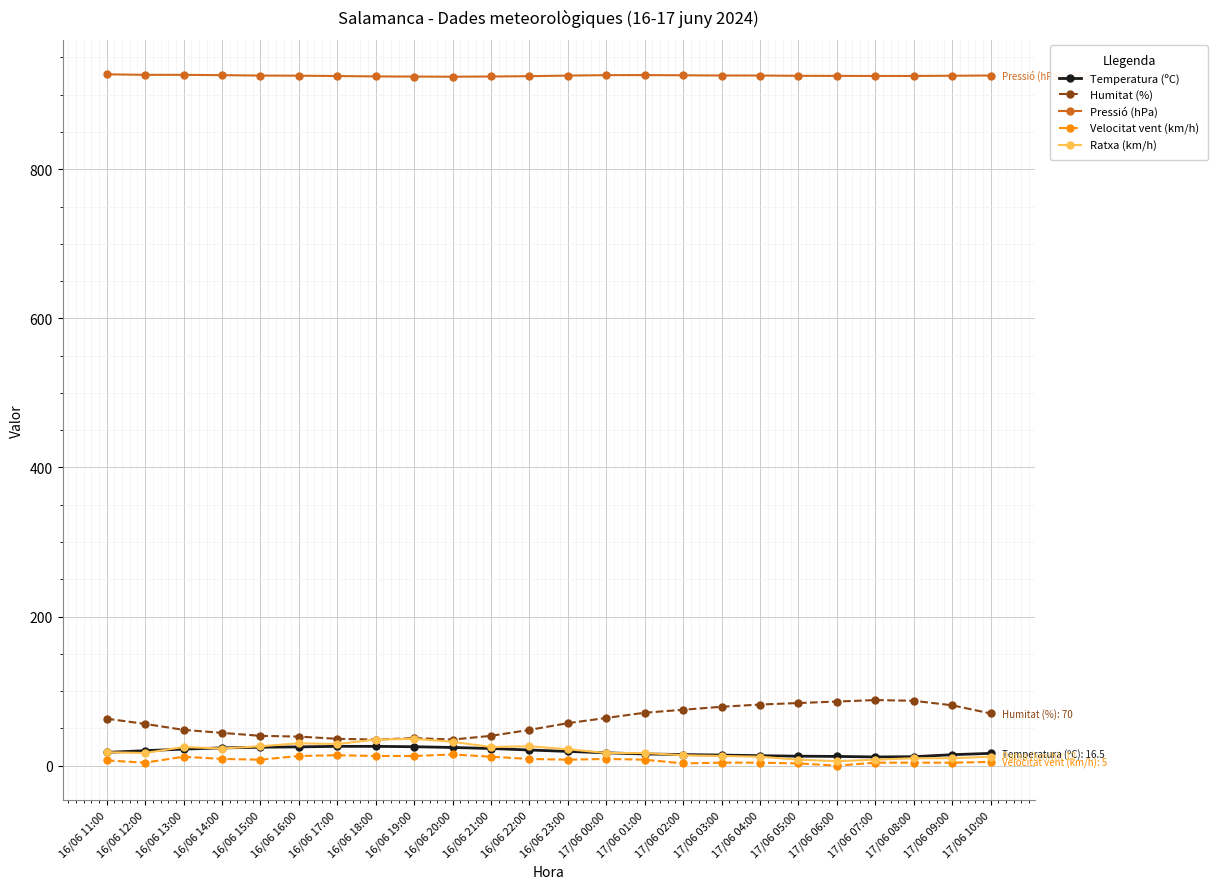

What are all the series names shown in the legend?

Temperatura (ºC), Humitat (%), Pressió (hPa), Velocitat vent (km/h), Ratxa (km/h)